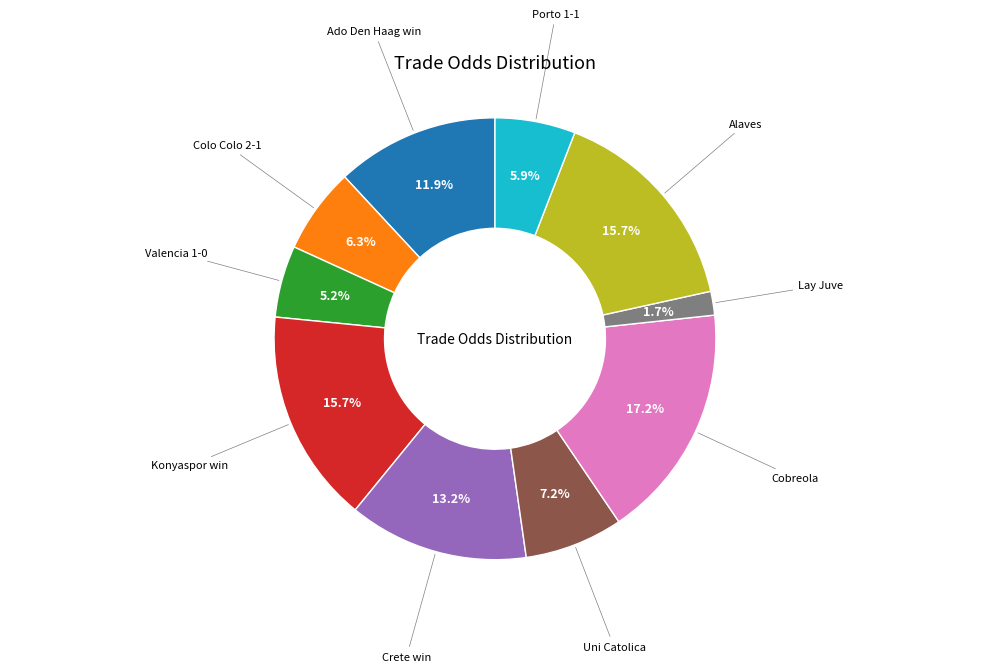

Does any single category account for the majority?

No